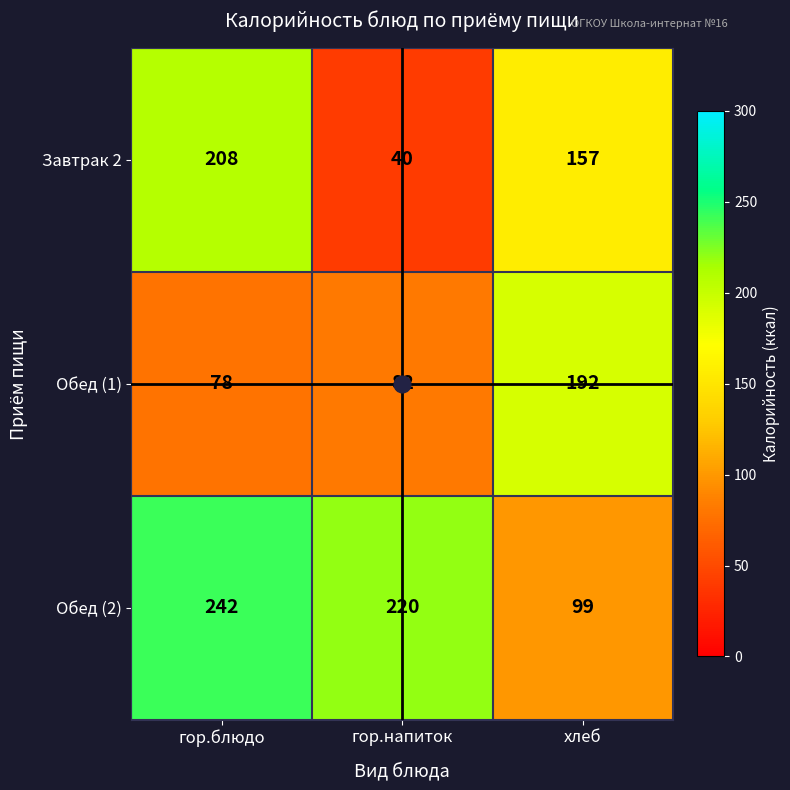

The value of Обед (2) at хлеб is 99. True or false?

True